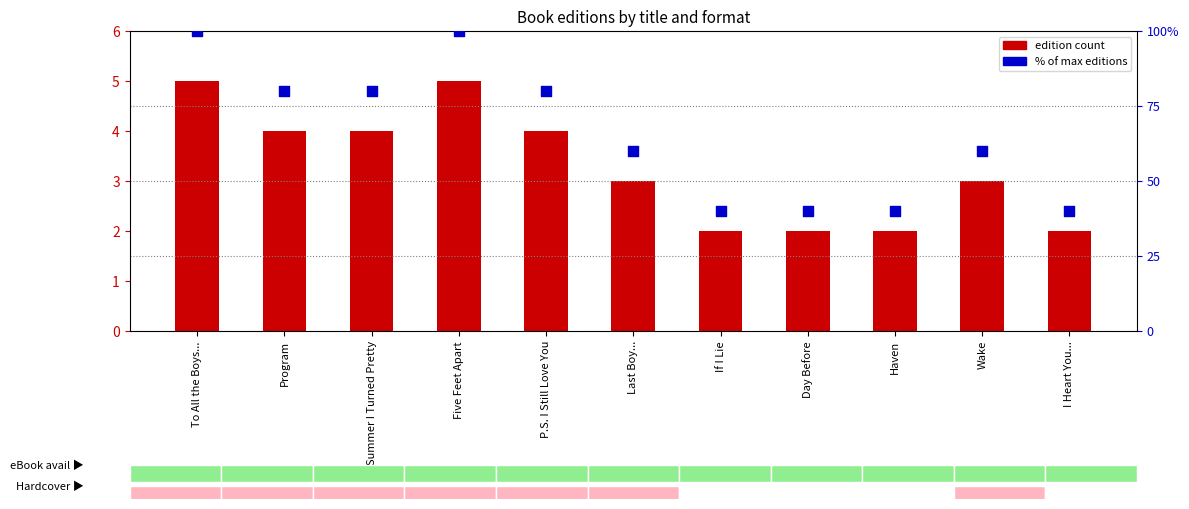

Which series contains the lowest Y value?

Edition count